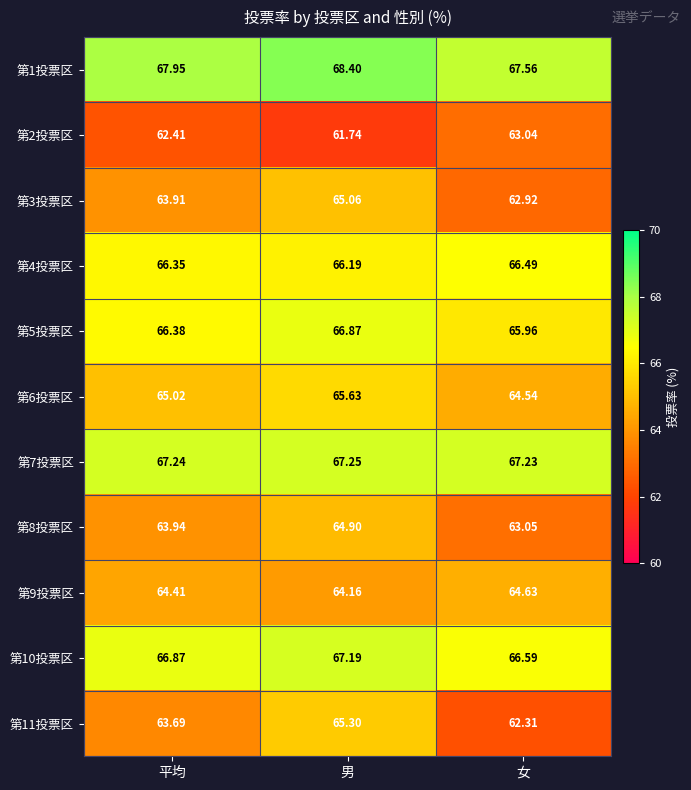

What is the smallest value displayed?

61.7